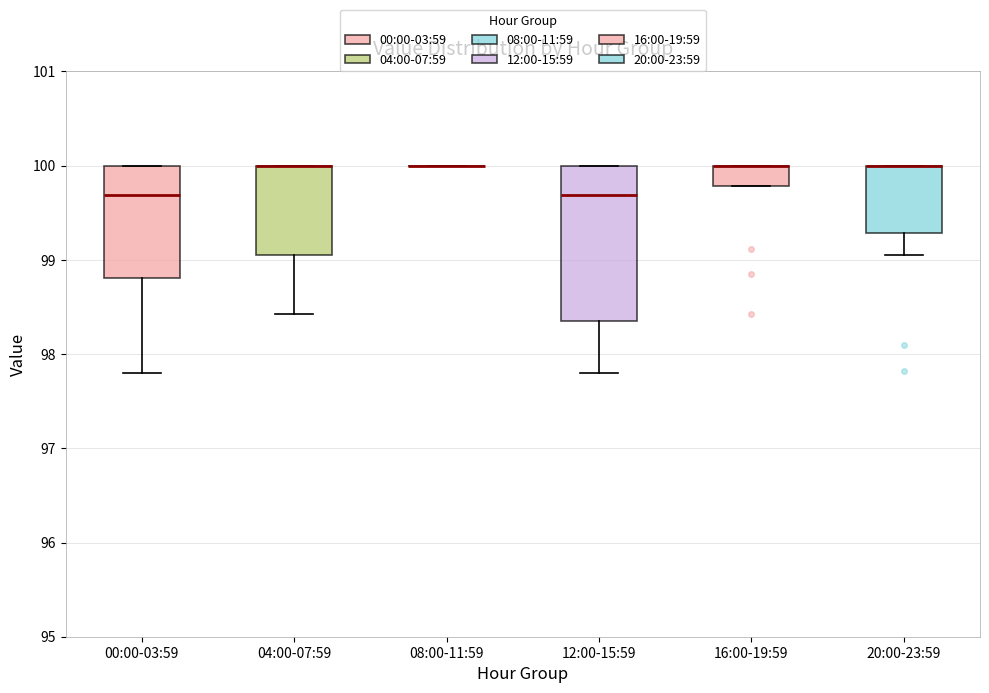

Reading left to right, transcribe this box plot: for each box, give where its median line is, the range the box spans, and where its two whiskers end, as read against the y-axis. The values are not printed on the chart, so give them approximately, as read against the axis.

00:00-03:59: median 99.7, box 98.8 to 100.0, whiskers 97.8 to 100.0
04:00-07:59: median 100.0 (drawn on the box's upper edge), box 99.1 to 100.0, whiskers 98.4 to 100.0
08:00-11:59: box collapsed to a line at 100.0, whiskers 100.0 to 100.0
12:00-15:59: median 99.7, box 98.4 to 100.0, whiskers 97.8 to 100.0
16:00-19:59: median 100.0 (drawn on the box's upper edge), box 99.8 to 100.0, whiskers 99.8 to 100.0
20:00-23:59: median 100.0 (drawn on the box's upper edge), box 99.3 to 100.0, whiskers 99.1 to 100.0